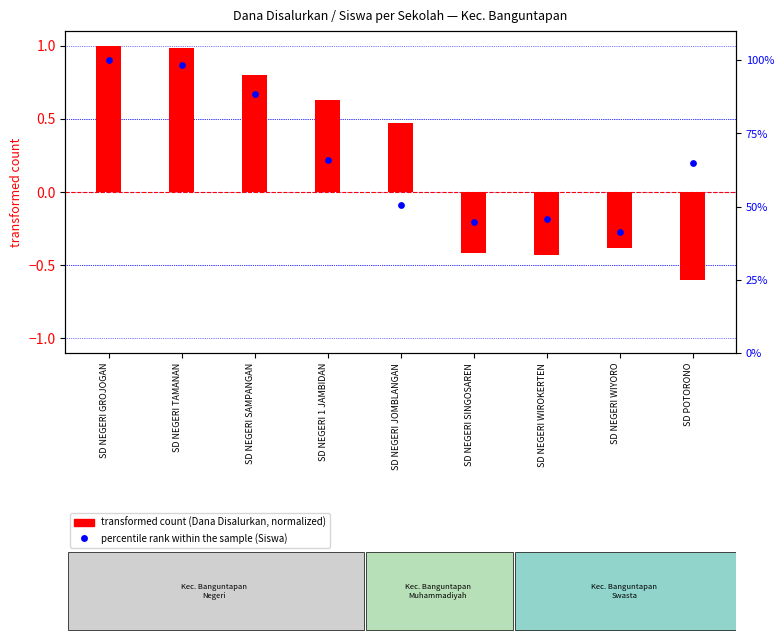

What is the total value across all series at SD POTORONO?

64.5